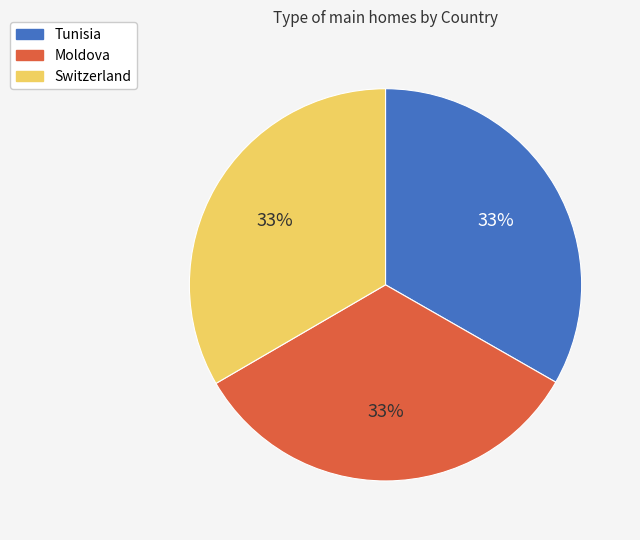

Is there a majority slice in this chart?

No